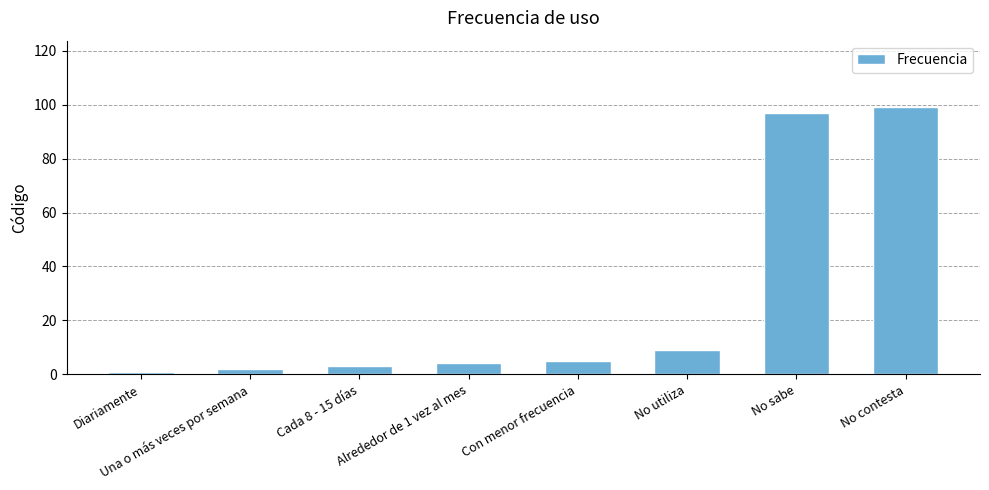

List the labels in order of value, largest first.

No contesta, No sabe, No utiliza, Con menor frecuencia, Alrededor de 1 vez al mes, Cada 8 - 15 días, Una o más veces por semana, Diariamente